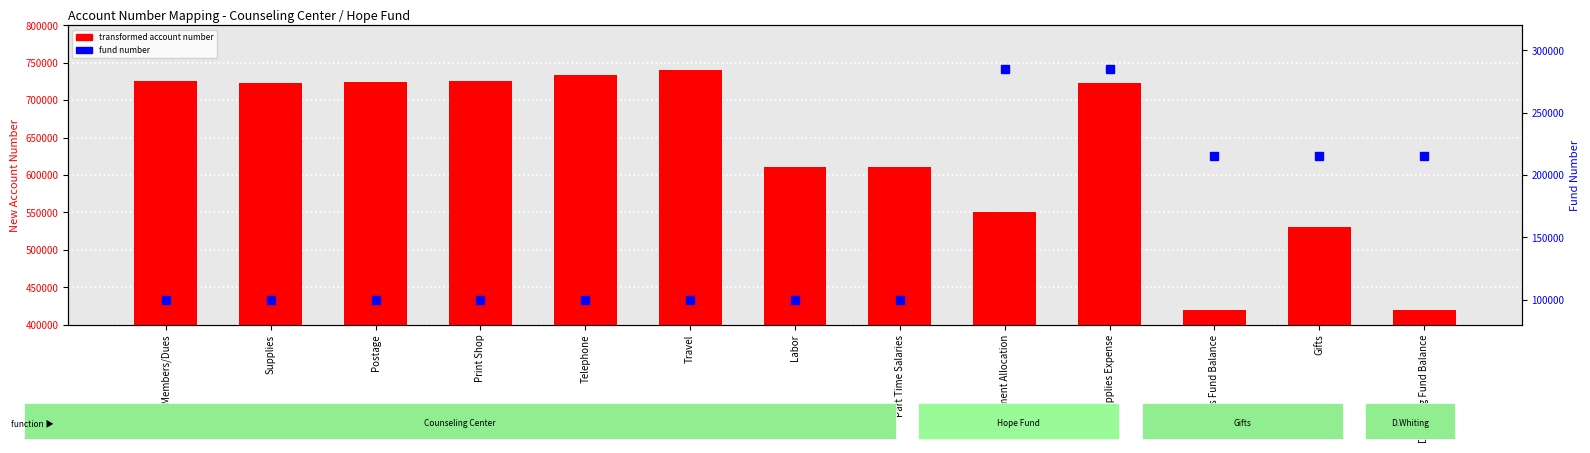

What is the difference between the maximum and second lowest values in the Account Number (New) series?

320200